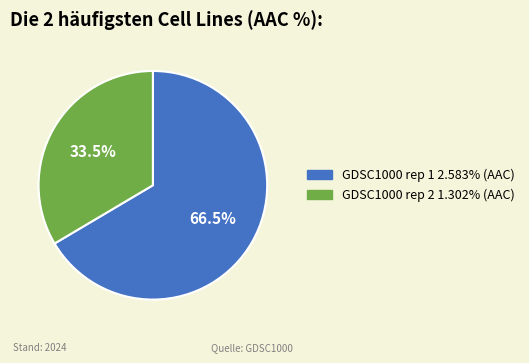

Is GDSC1000 rep 1 the majority of the pie?

Yes